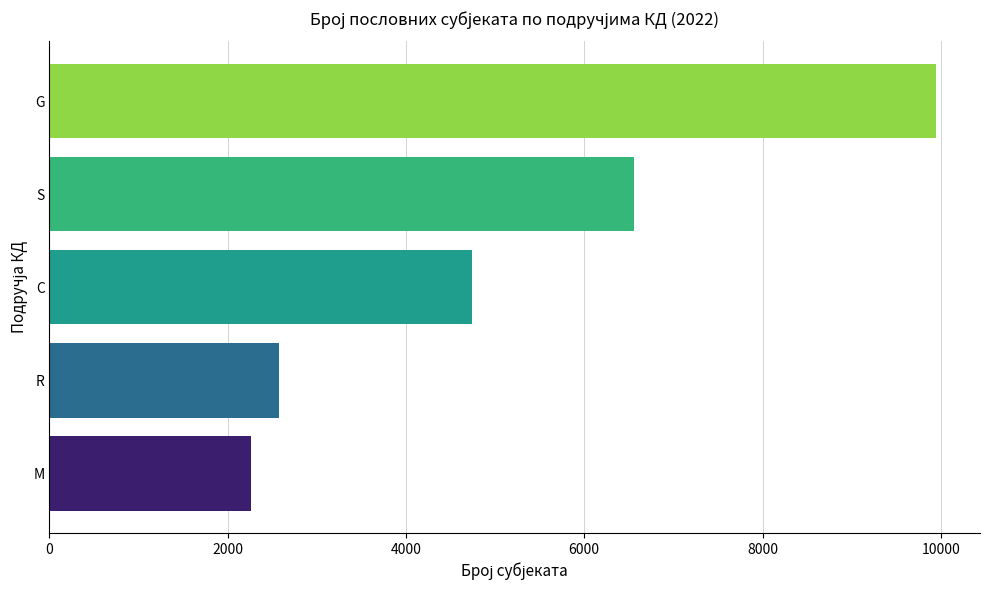

Approximately how many times larger is the value at S compared to C?

1.4